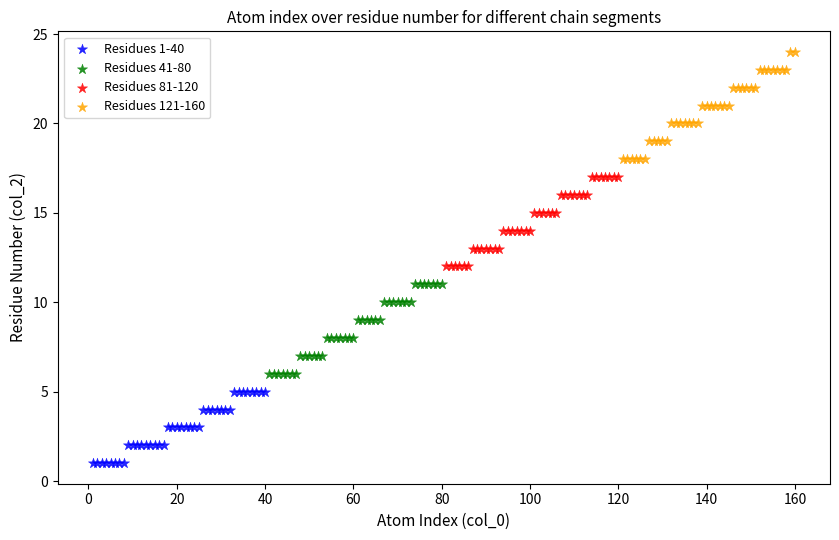

Which series contains the highest Y value?

Residues 121-160